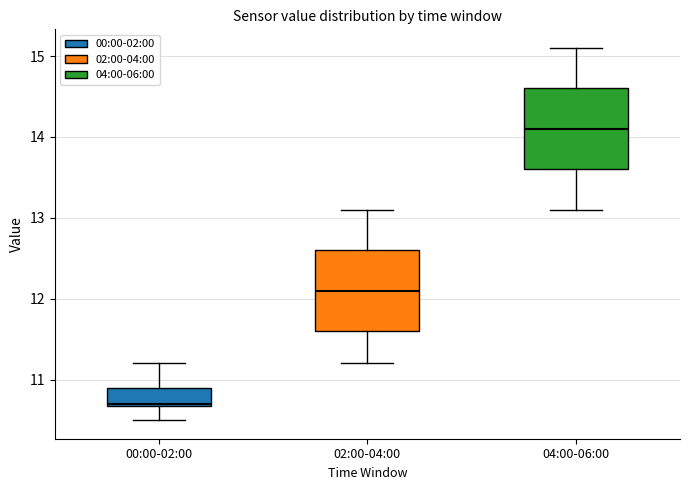

Which box has the highest median line?

04:00-06:00